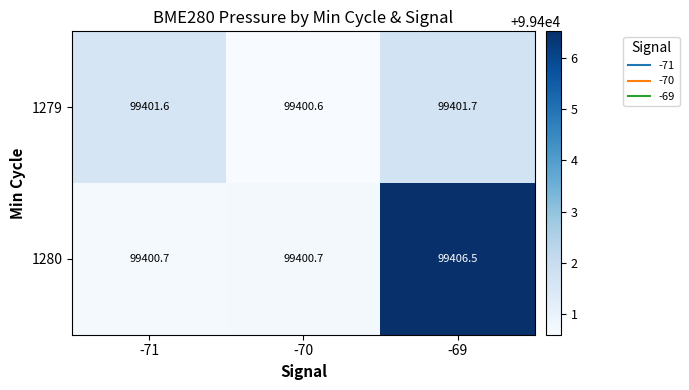

The 1279 series shows 167290.8 at -71. True or false?

False